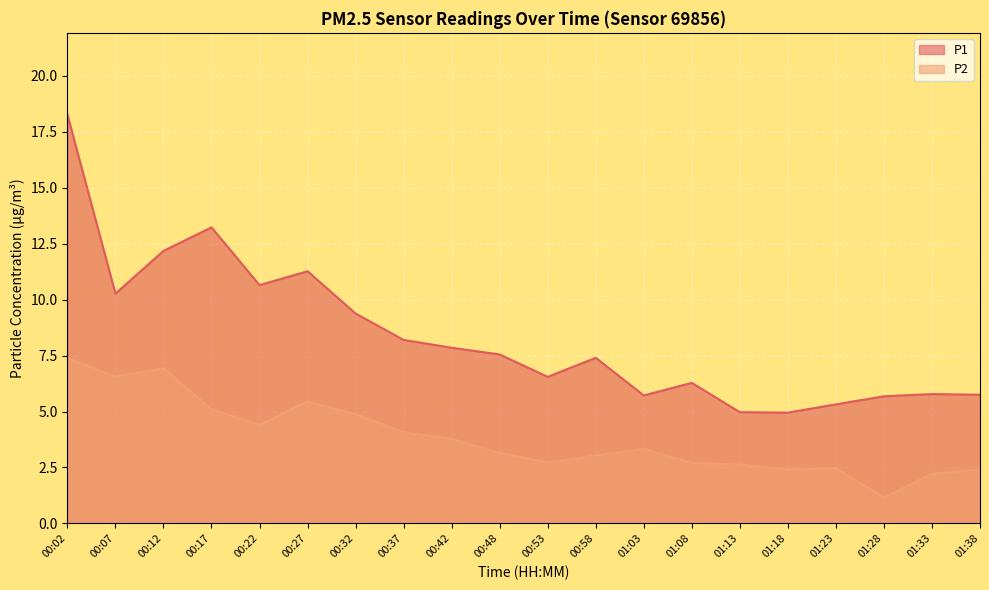

What is the value of the P1 point at the 19th from the left?

5.8